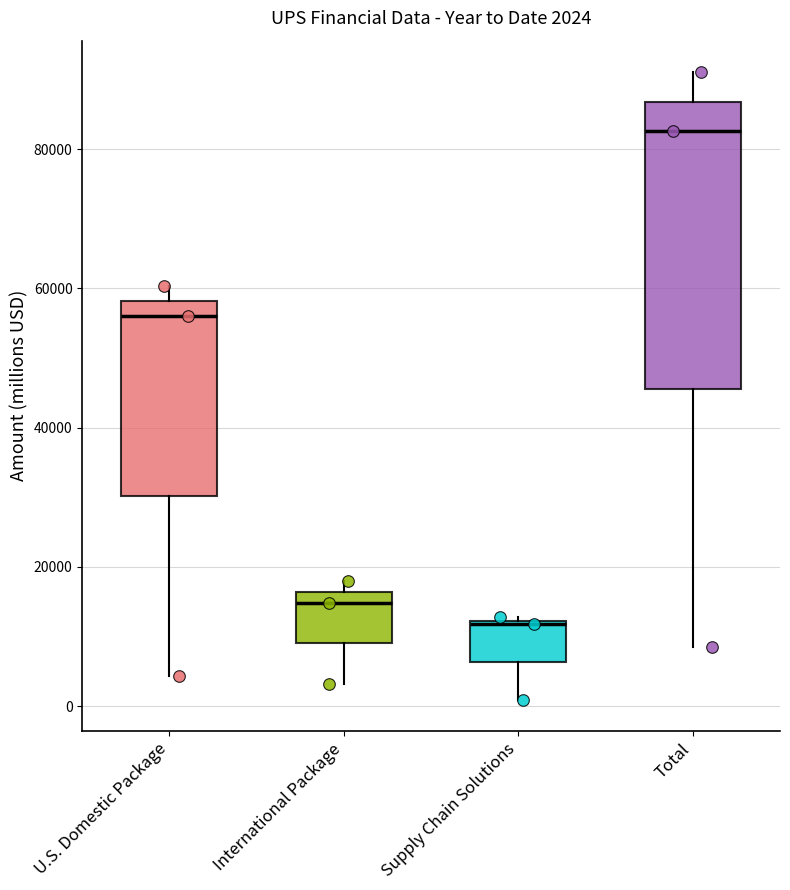

Which box's median line is the highest?

Total